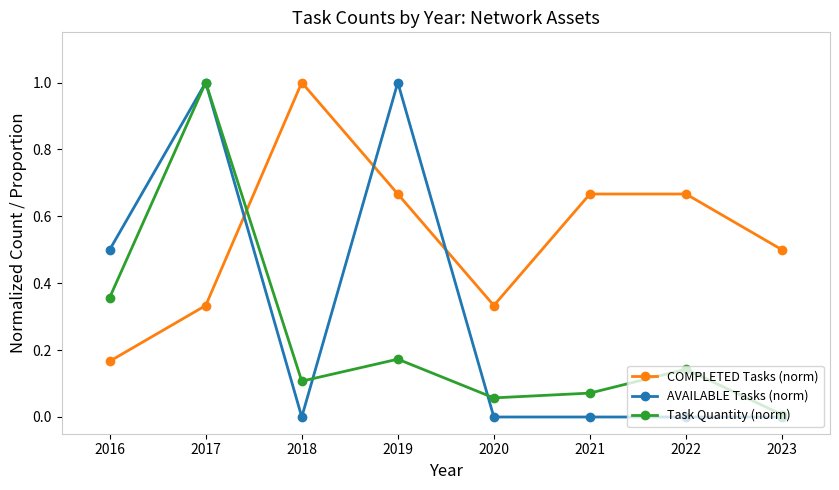

List the series in order of their overall mean, highest first.

COMPLETED Tasks (norm), AVAILABLE Tasks (norm), Task Quantity (norm)